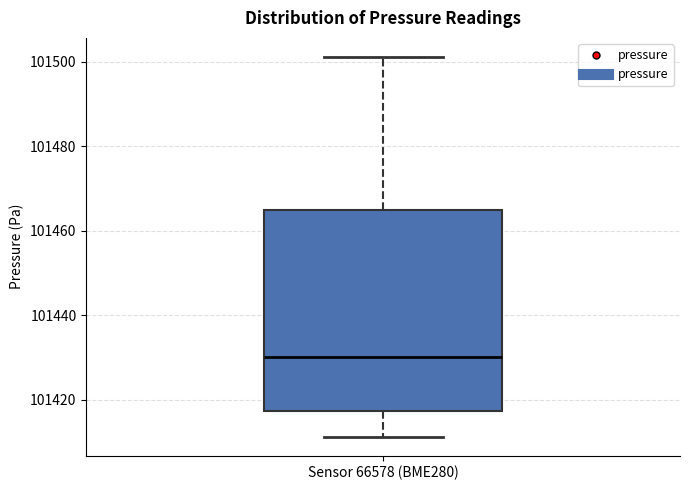

Where does the lower whisker of the box for Sensor 66578 (BME280) end on the y-axis? The values are not printed on the chart, so give them approximately, as read against the axis.

101412